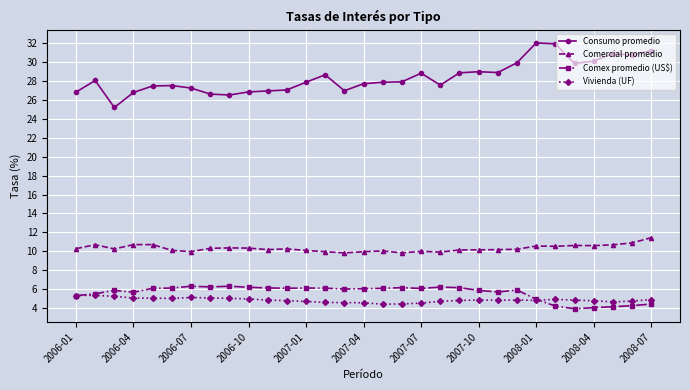

Which series has the widest spread of values?

Consumo promedio